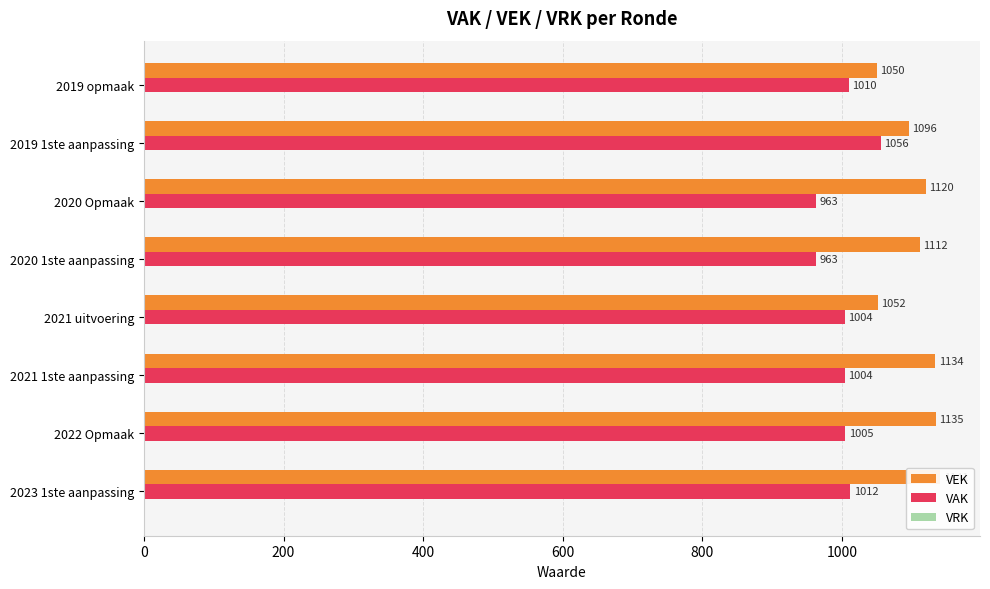

What is the average value of the VAK series?

1002.1